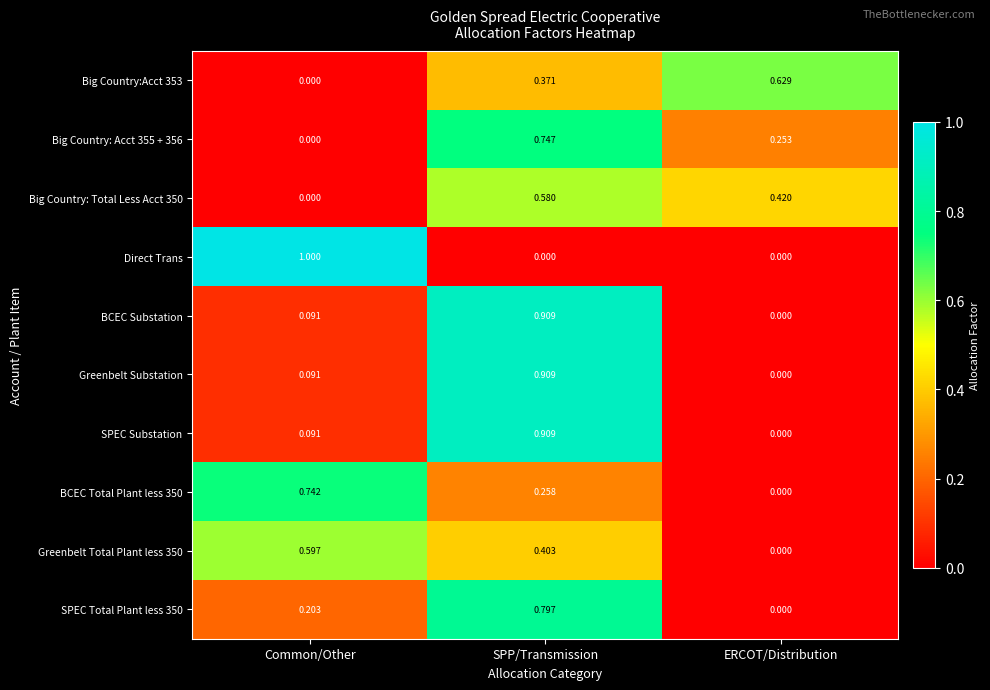

At which category is the sum across all series the highest?

SPP/Transmission